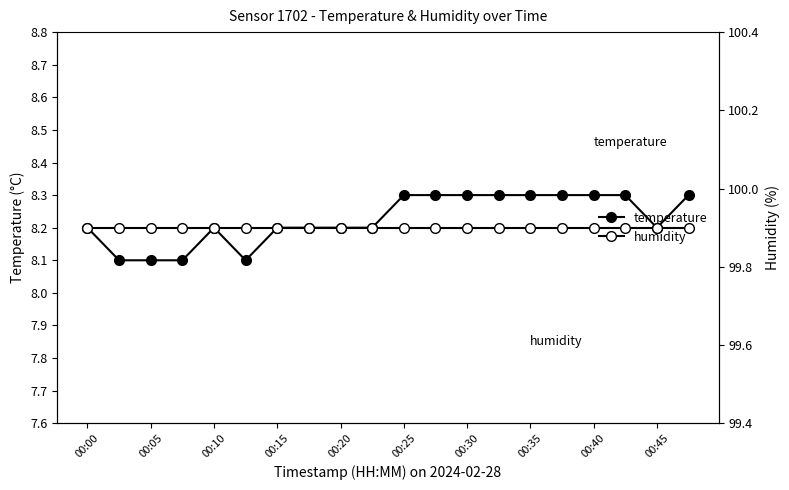

What is the difference between the maximum and second lowest values in the temperature series?

0.2